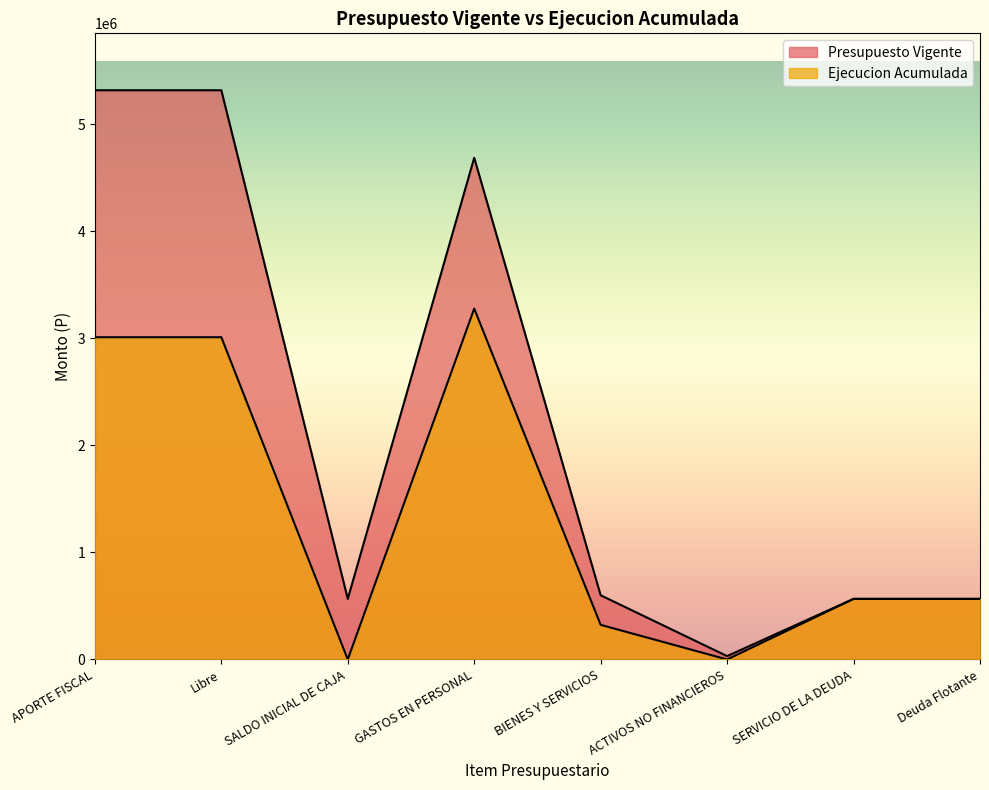

Reading right to left, extract all data points from this chart.

Presupuesto Vigente: 566183	566183	31200	599888	4688813	566183	5319901	5319901
Ejecucion Acumulada: 566194	566194	0	323434	3278845	0	3011788	3011788